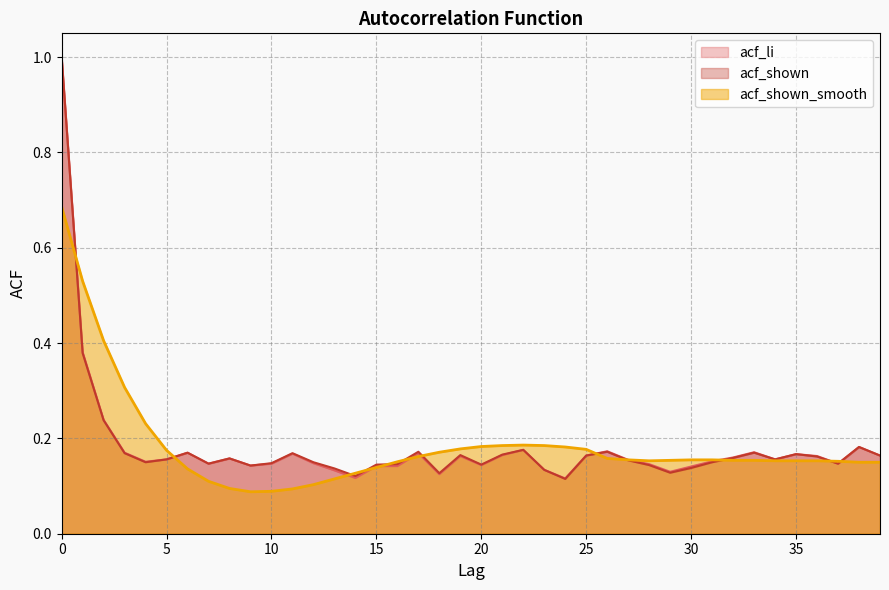

Where is acf_shown nearest to the value 0?

24